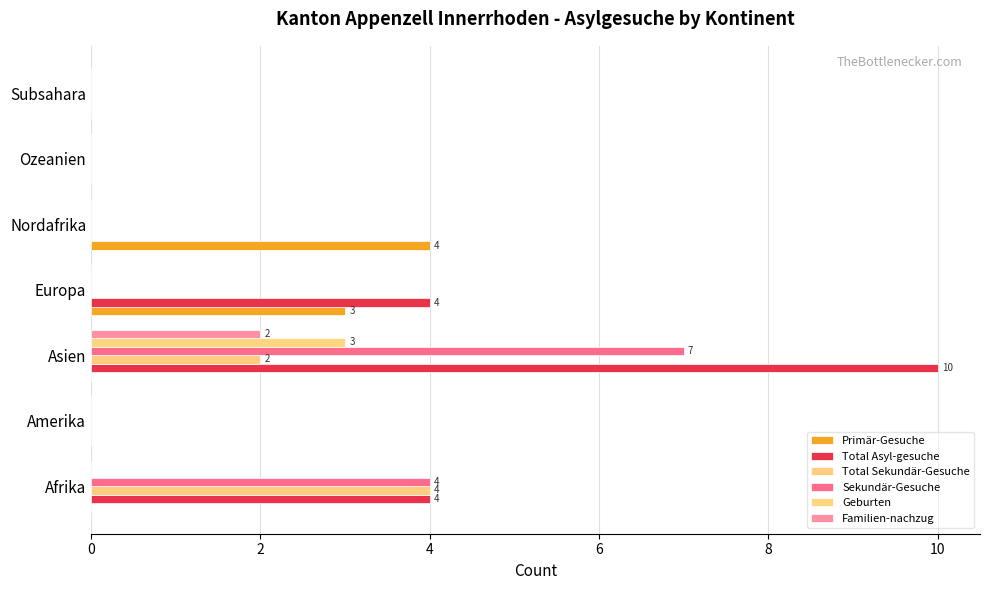

How many series are shown in this chart?

6